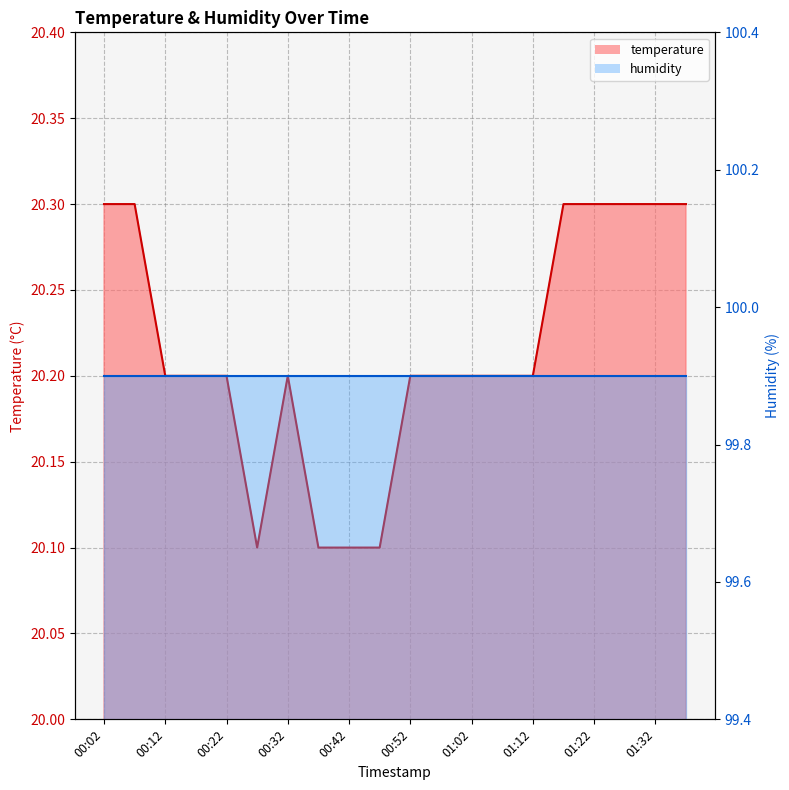

Which has a higher value, 00:37 or 00:22?

00:22